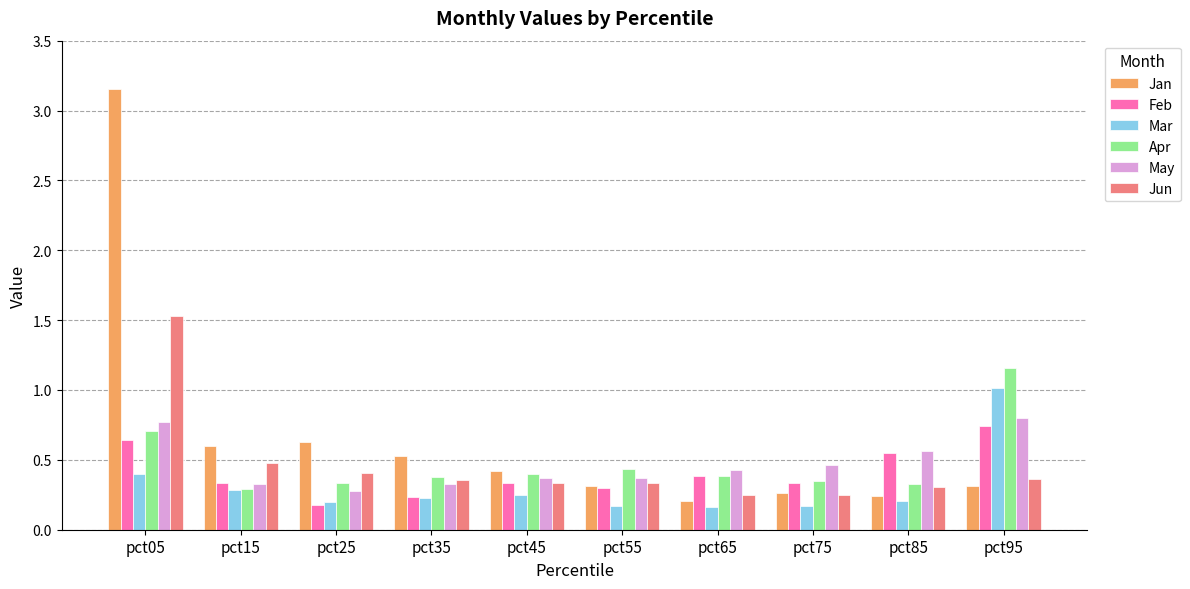

The value of May at pct35 is 0.3. True or false?

True